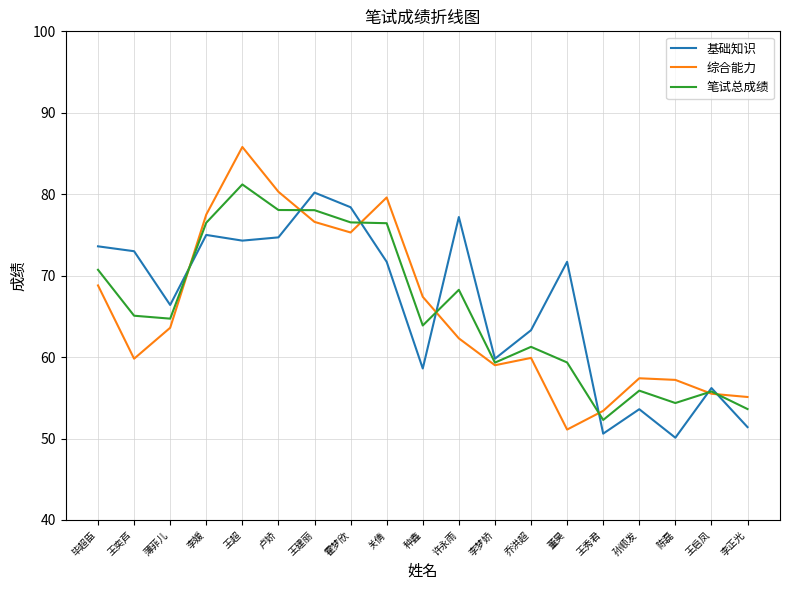

At 王建丽, list the series in order from largest to smallest.

基础知识, 笔试总成绩, 综合能力